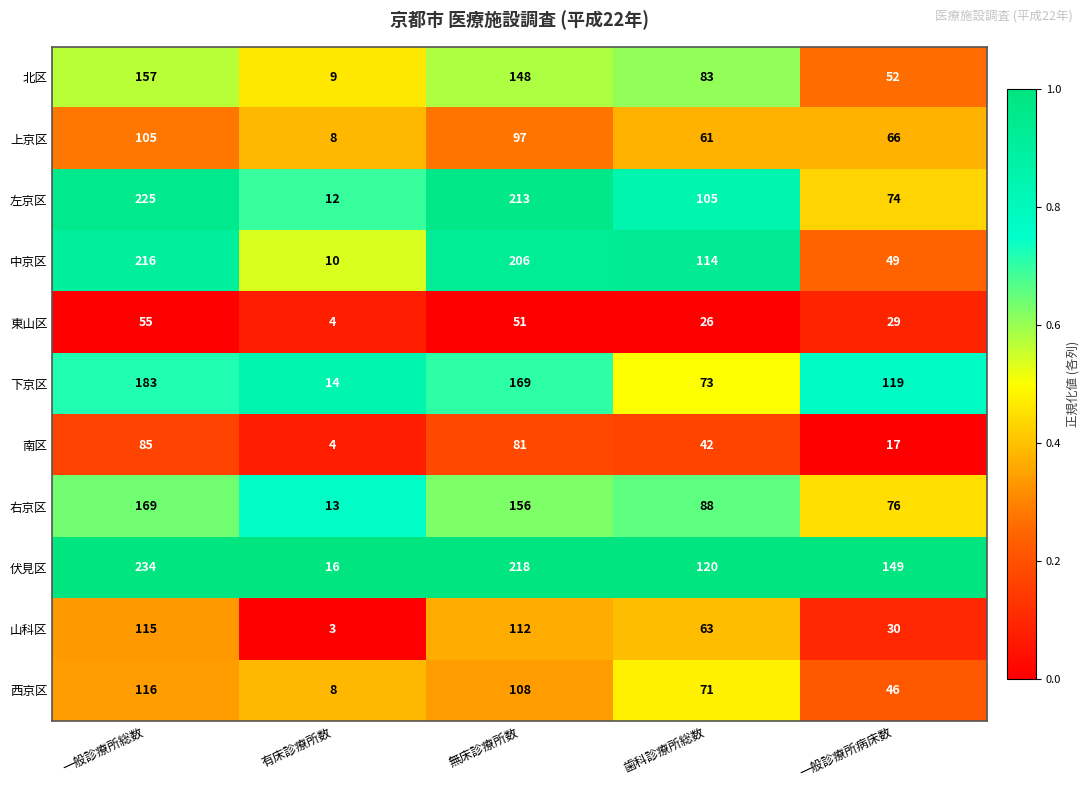

What is the smallest value displayed?

3